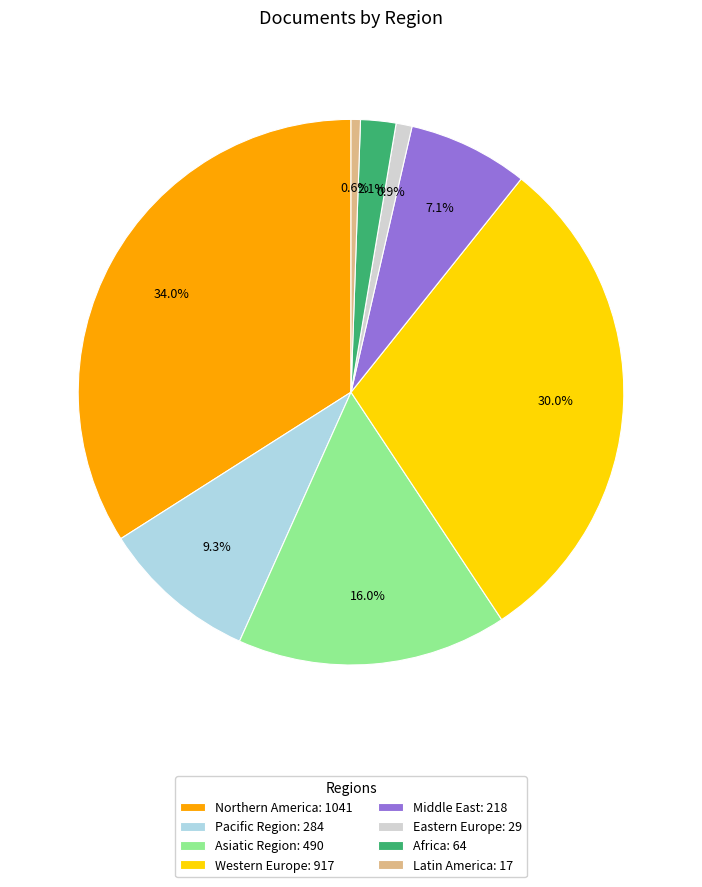

Does any single category account for the majority?

No